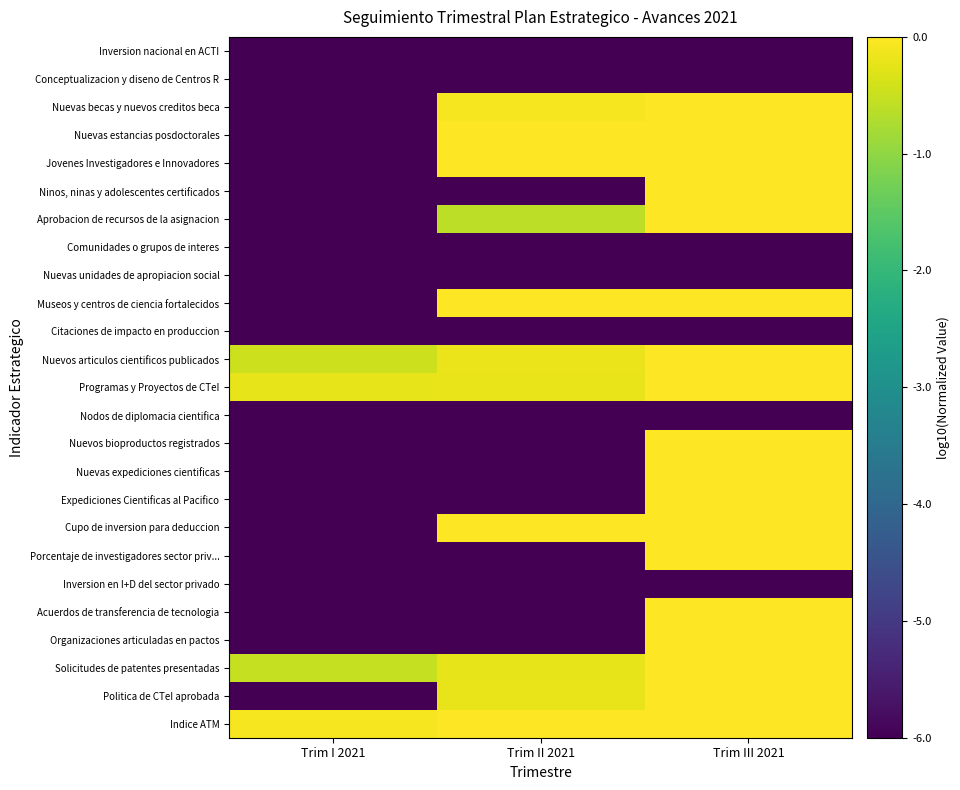

Which label corresponds to the smallest value in the chart?

Trim I 2021